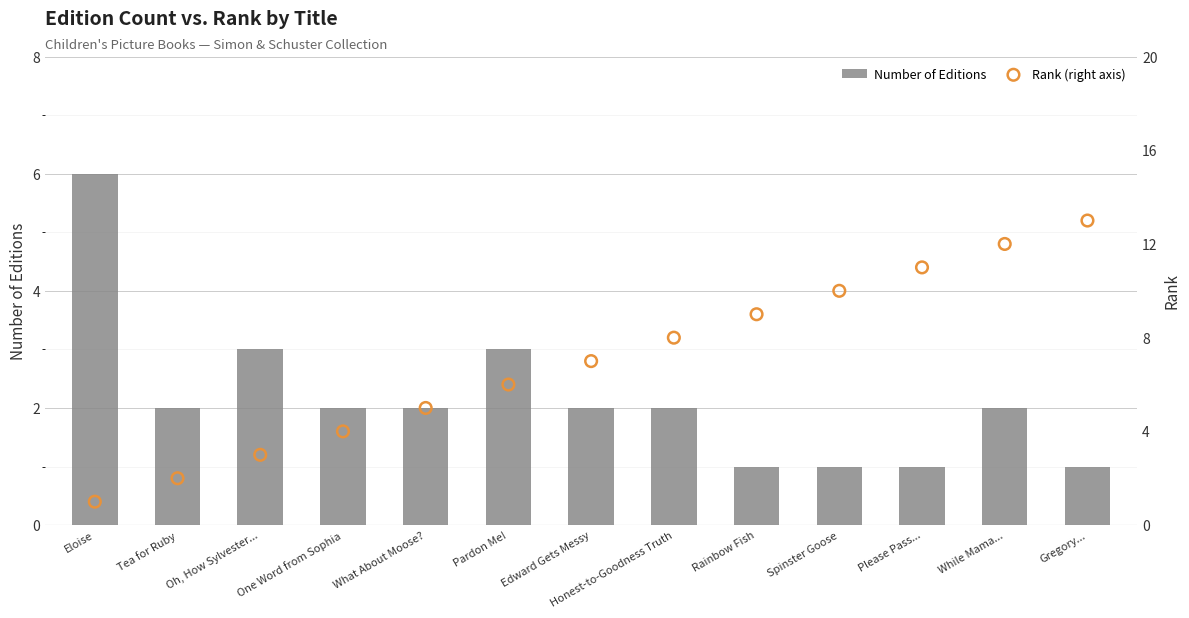

Which series contains the lowest Y value?

Number of Editions